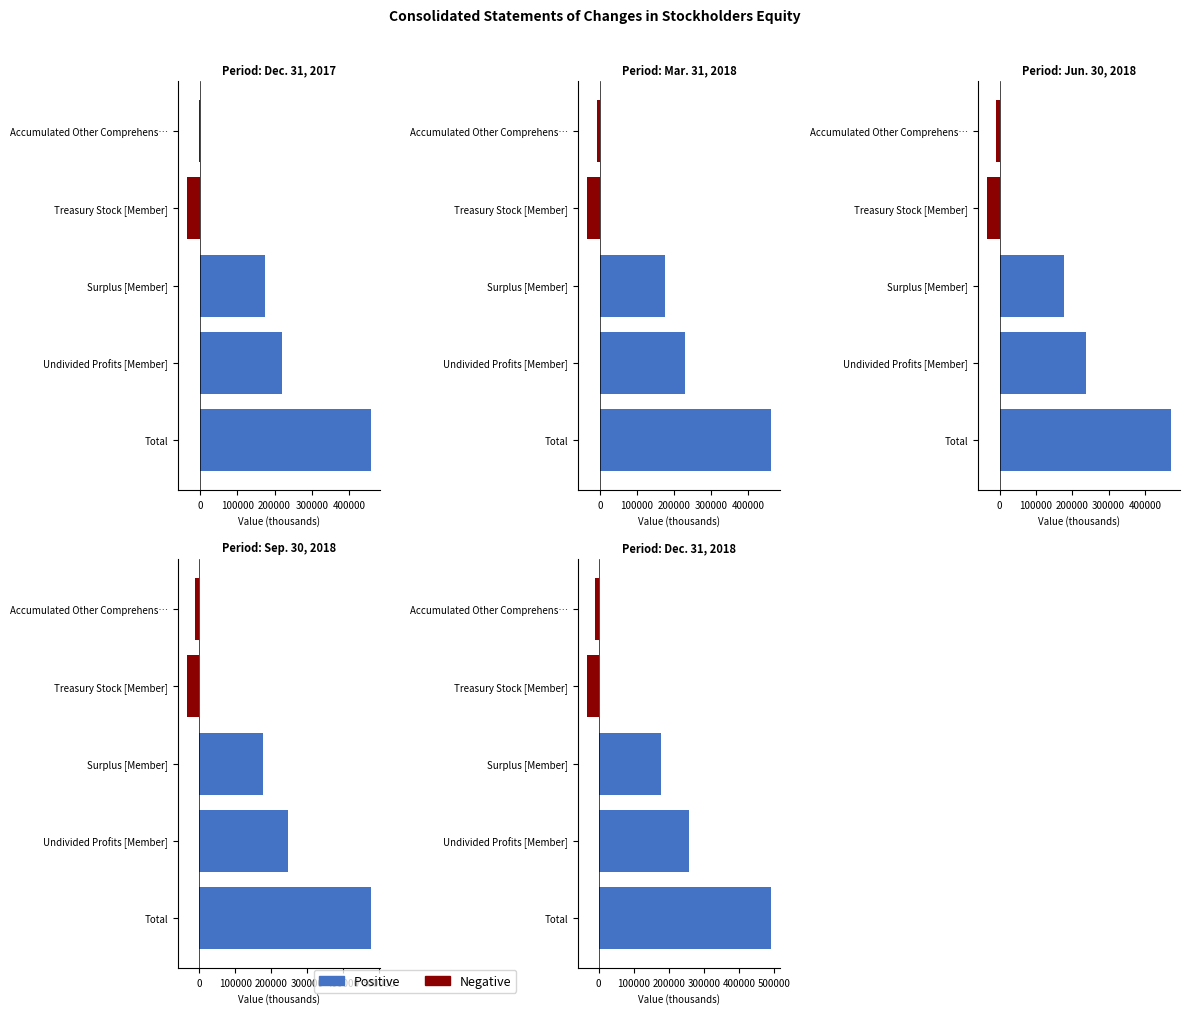

Between Undivided Profits [Member] and Accumulated Other Comprehens…, which series saw the biggest shift?

Positive